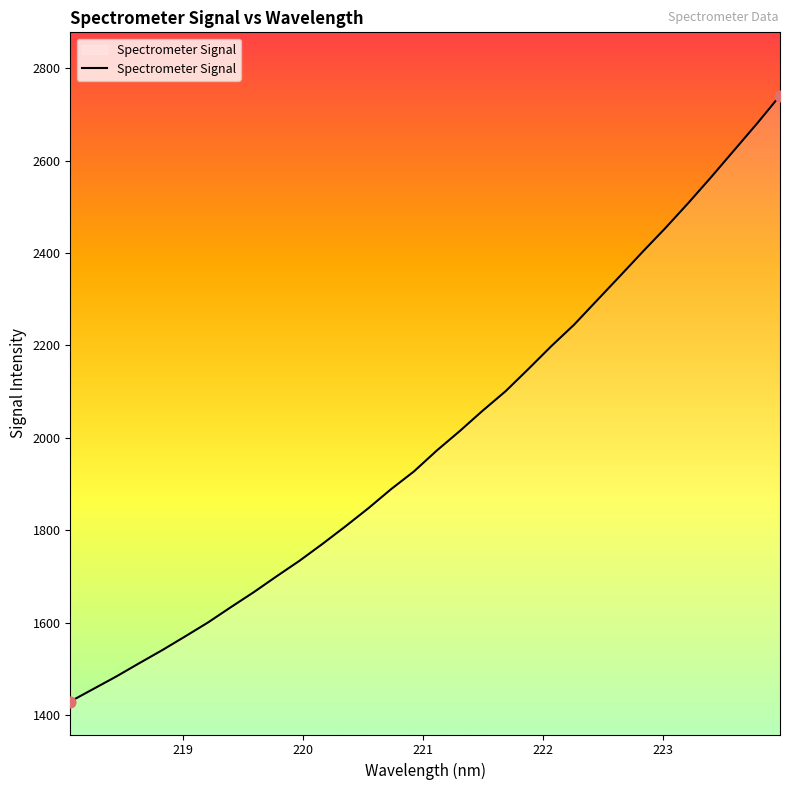

What is the difference between the maximum and minimum values?

1311.8